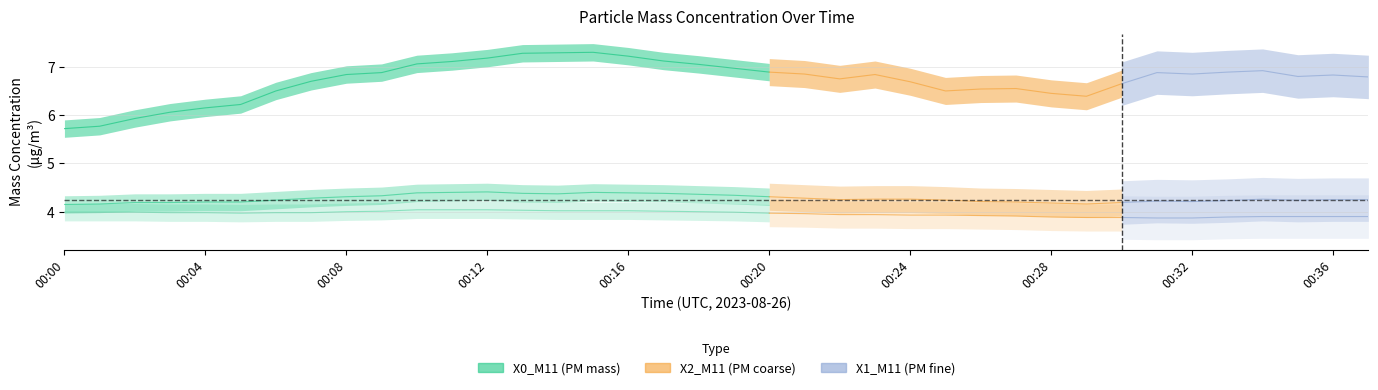

How many data points does each series have?

21